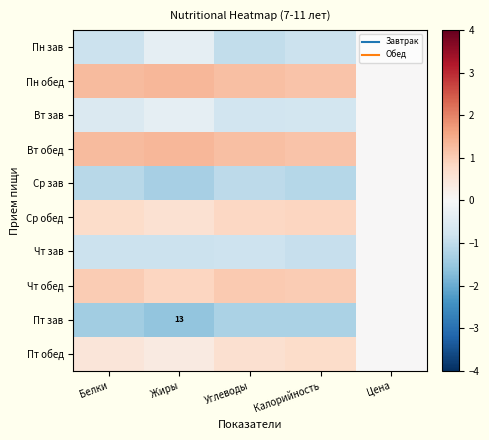

List the series in order of their peak value, highest first.

Пн обед, Вт обед, Чт обед, Ср обед, Пт обед, Пн зав, Вт зав, Ср зав, Чт зав, Пт зав